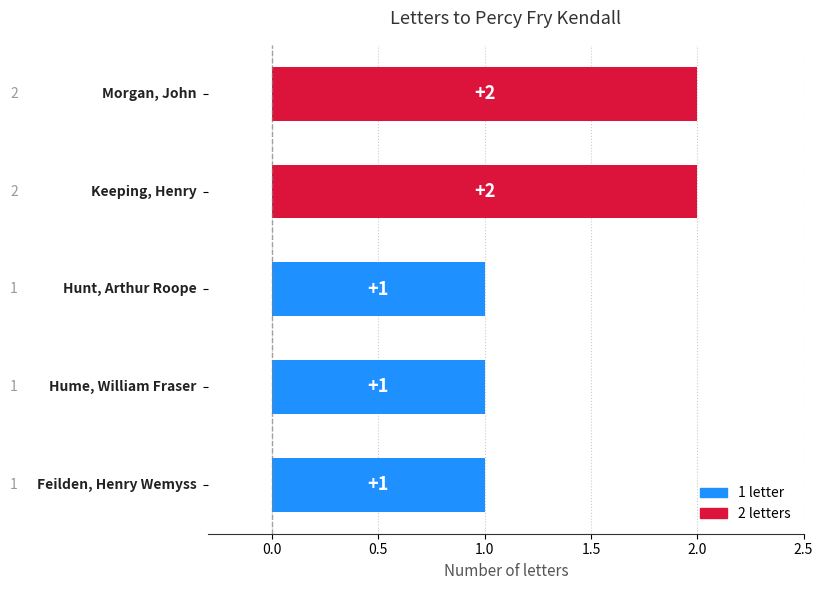

What is the greatest value displayed?

2